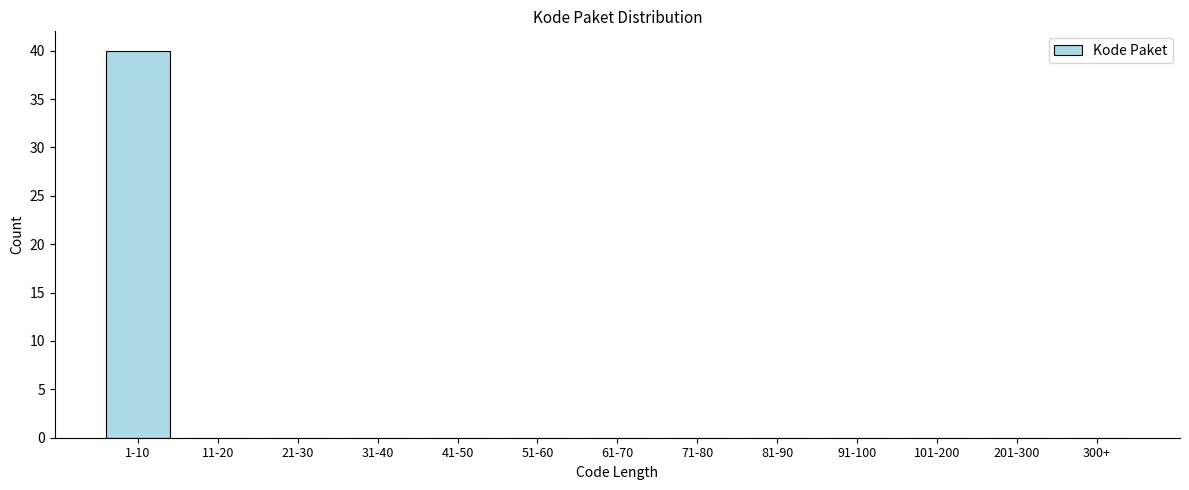

Reading left to right, list all the values displayed in this chart.

1-10=40	11-20=0	21-30=0	31-40=0	41-50=0	51-60=0	61-70=0	71-80=0	81-90=0	91-100=0	101-200=0	201-300=0	300+=0